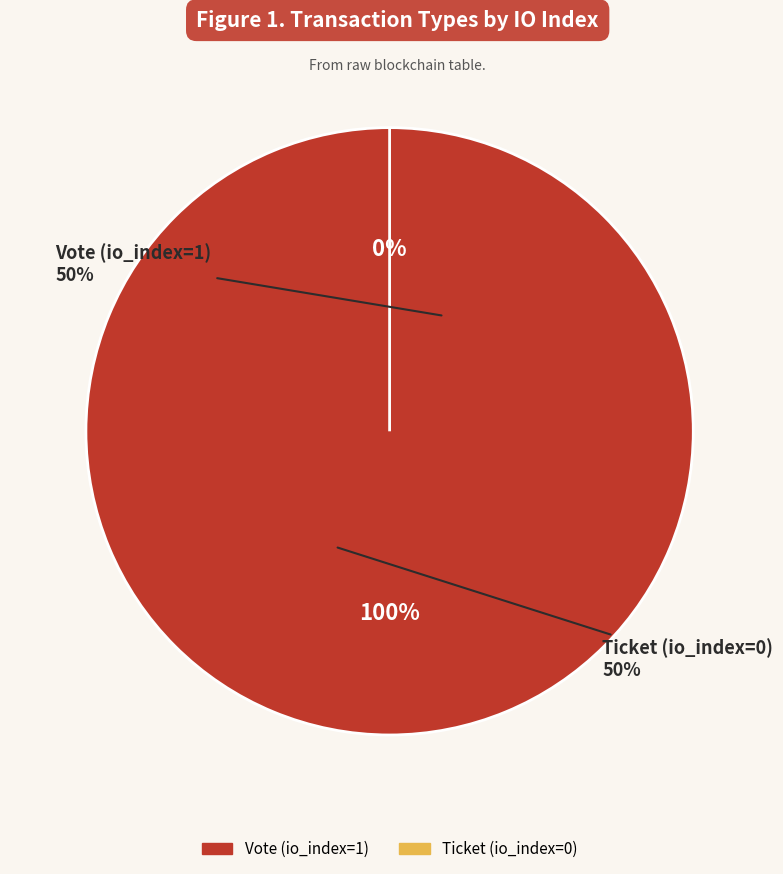

Do Vote (io_index=1) and Ticket (io_index=0) together represent more than half of the pie?

Yes